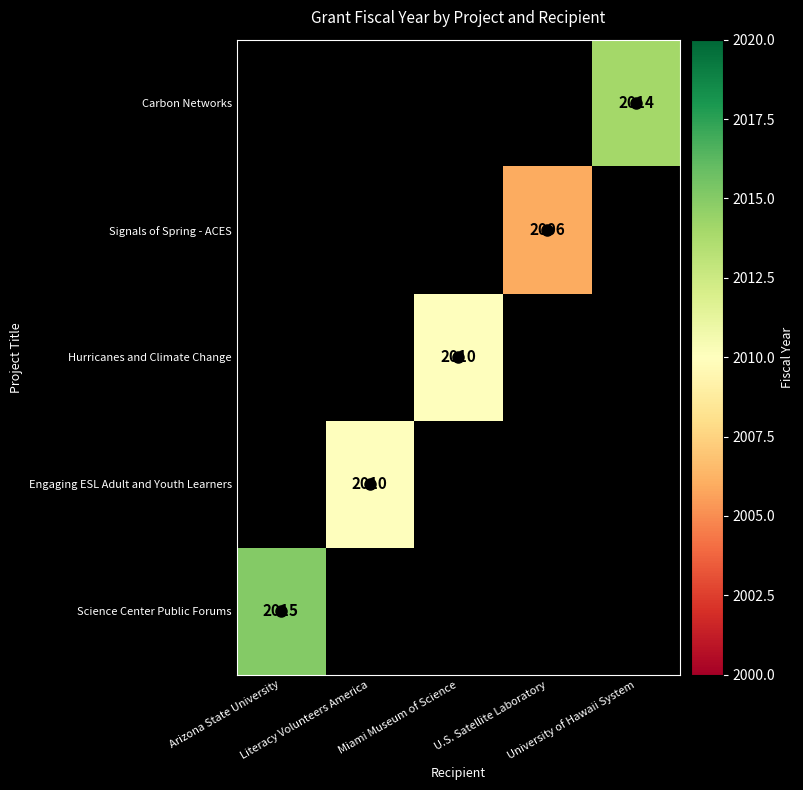

What is the maximum value for Signals of Spring - ACES?

2006